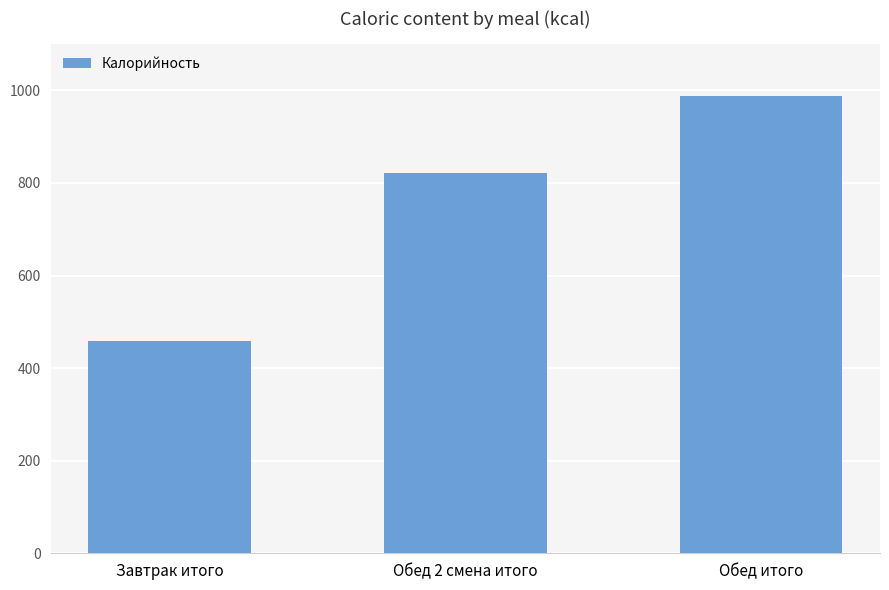

Reading left to right, what are all the values shown in this chart?

459.0	821.5	987.3